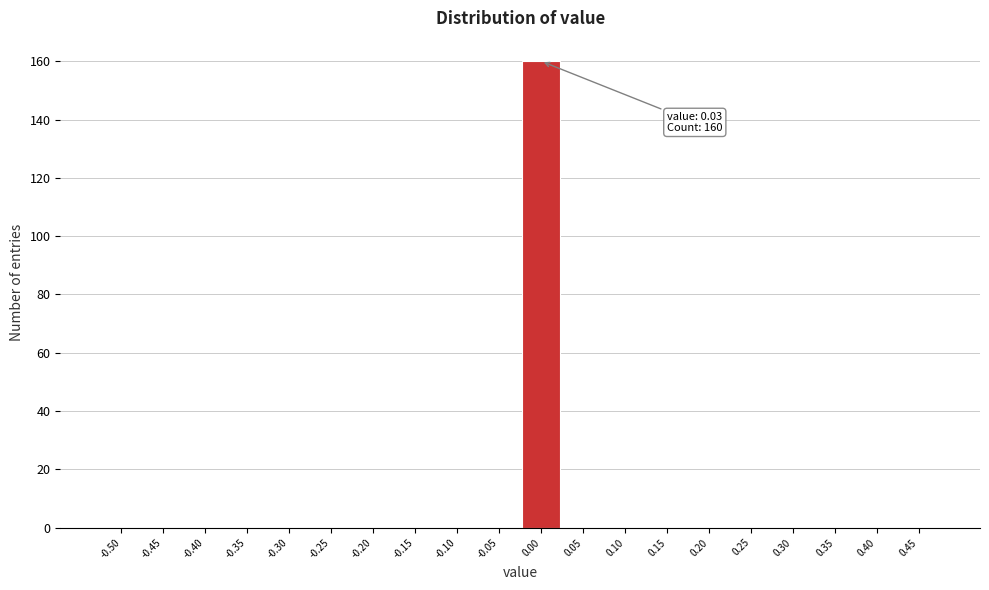

Reading left to right, extract all data points from this chart.

-0.50=0	-0.45=0	-0.40=0	-0.35=0	-0.30=0	-0.25=0	-0.20=0	-0.15=0	-0.10=0	-0.05=0	0.00=160	0.05=0	0.10=0	0.15=0	0.20=0	0.25=0	0.30=0	0.35=0	0.40=0	0.45=0